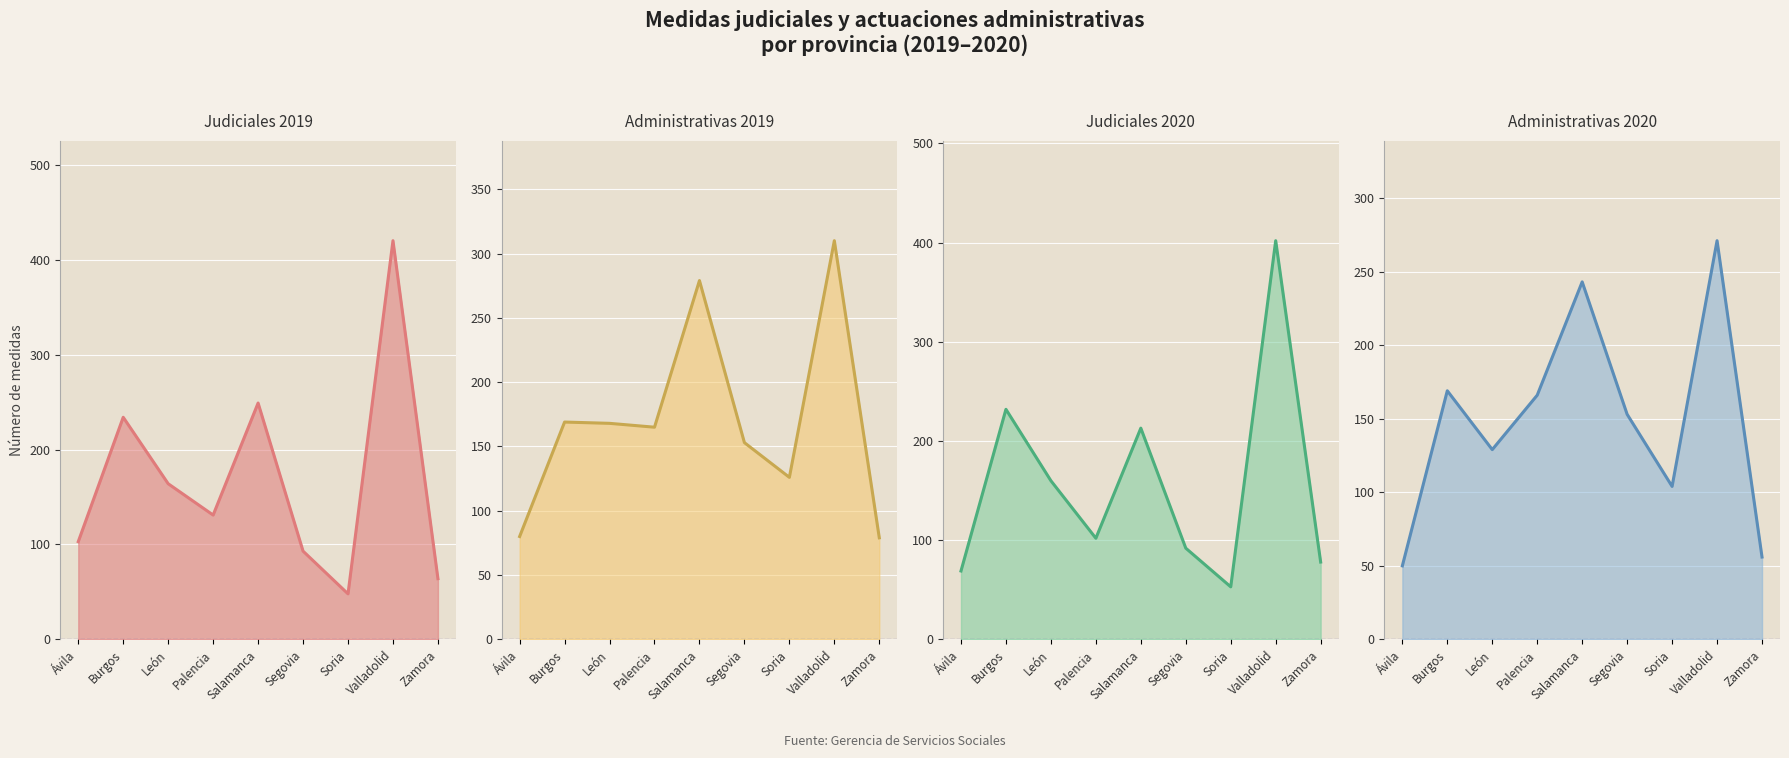

At which label is Administrativas 2019 closest to 194?

Burgos